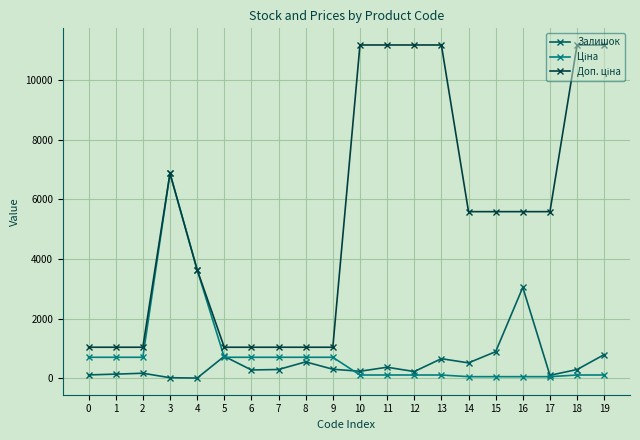

Does the chart have visible grid lines?

Yes